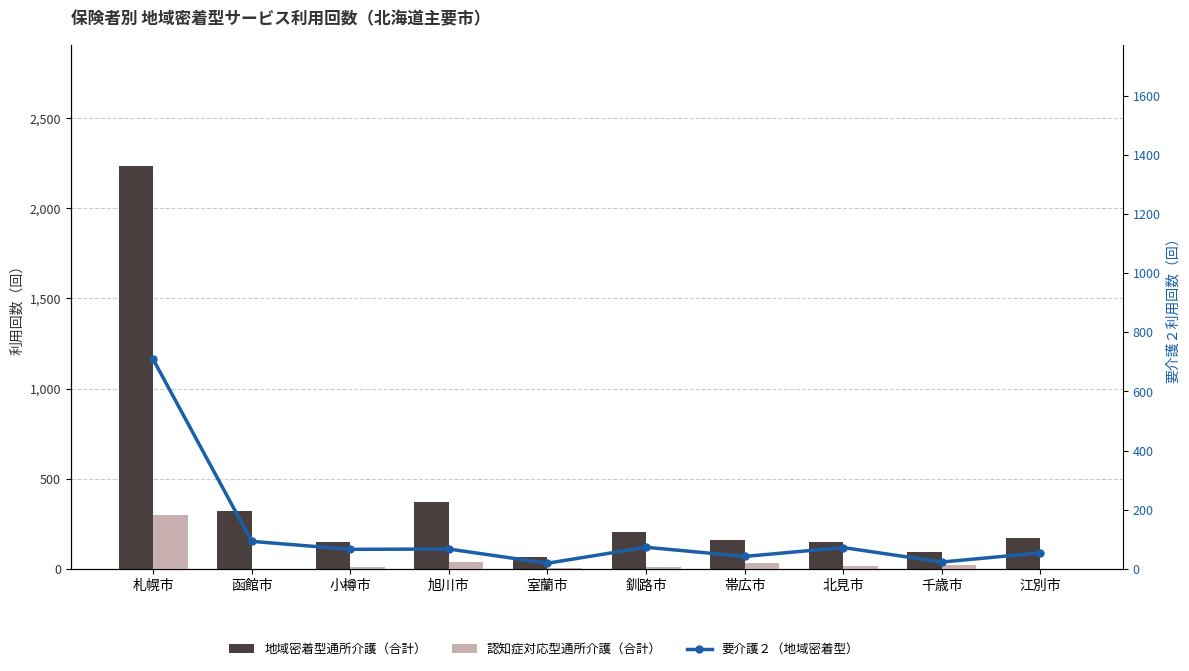

List the labels in order of 認知症対応型通所介護（合計） value, largest first.

札幌市, 旭川市, 帯広市, 千歳市, 北見市, 釧路市, 小樽市, 室蘭市, 函館市, 江別市